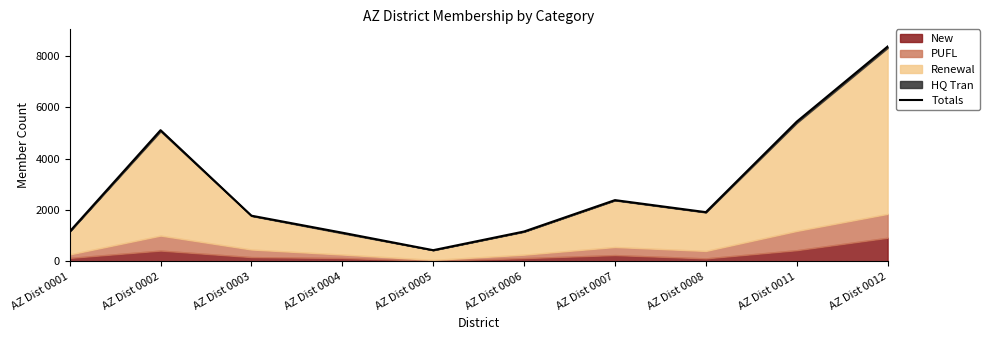

What is the ratio of the value at AZ Dist 0004 to the value at AZ Dist 0012?

0.1